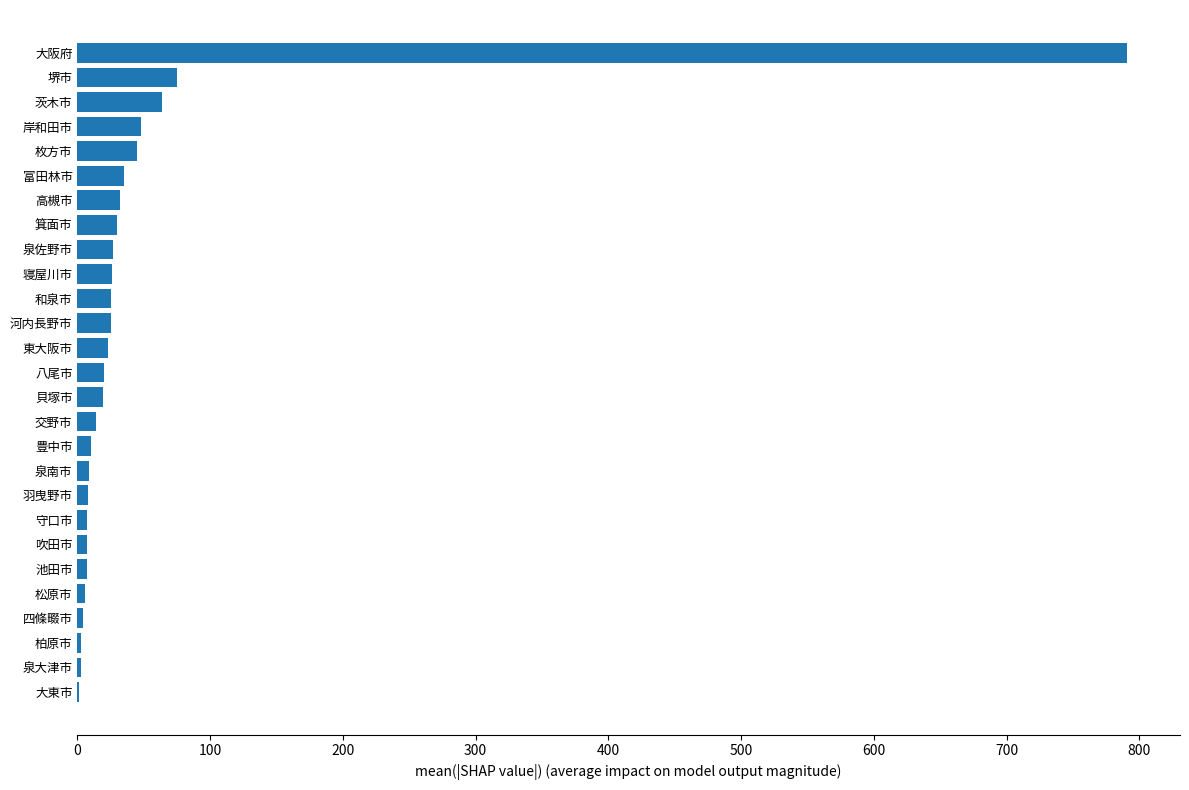

What is the ratio of the value at 岸和田市 to the value at 箕面市?

1.6